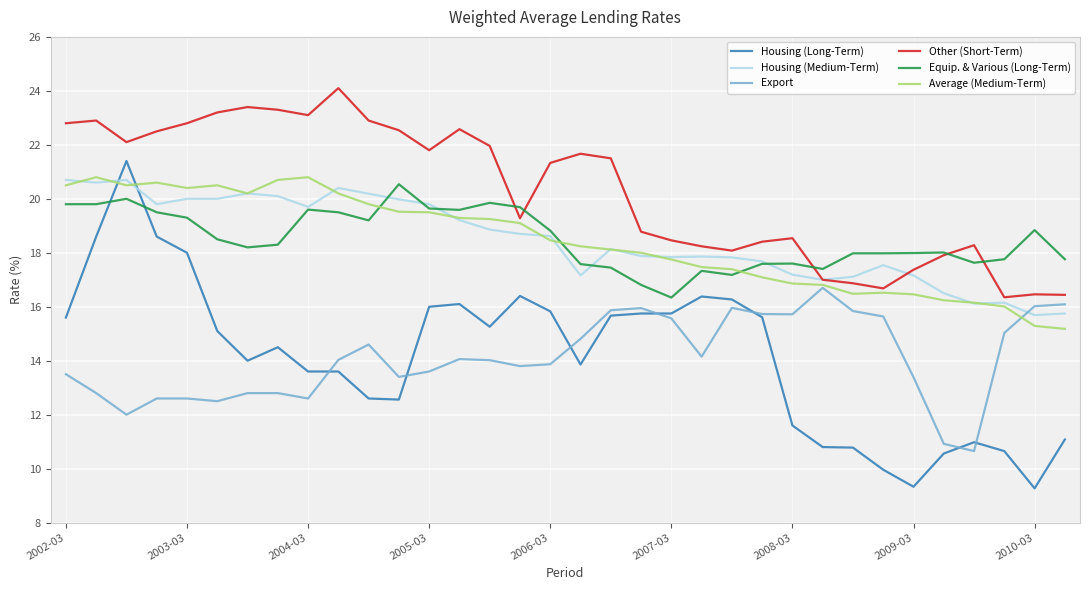

Which series has the widest spread of values?

Housing (Long-Term)